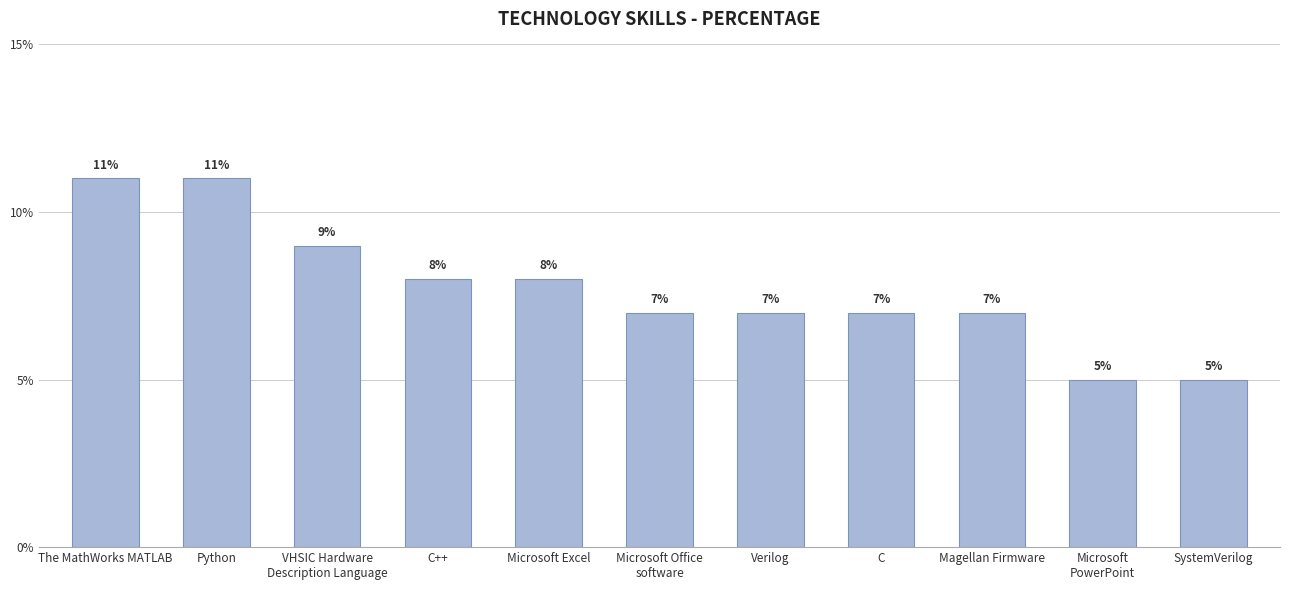

What is the change in value from C++ to Verilog?

-1